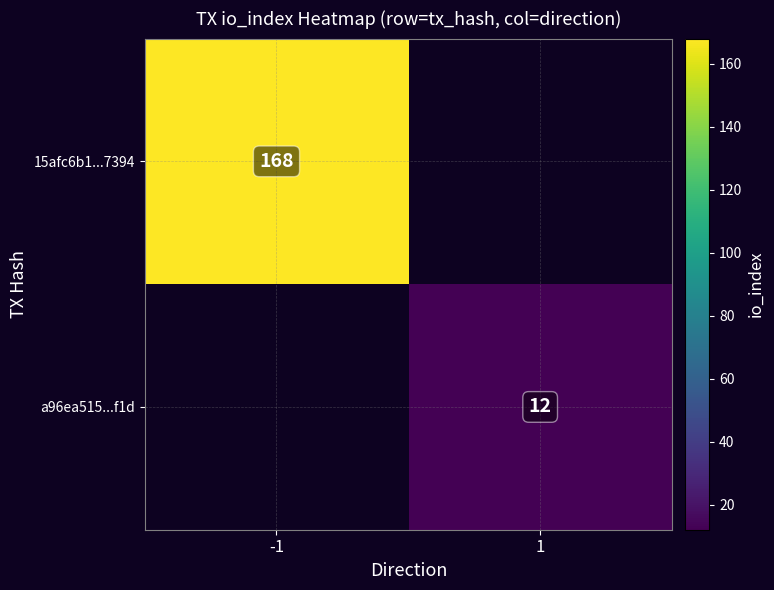

How many series are shown in this chart?

2